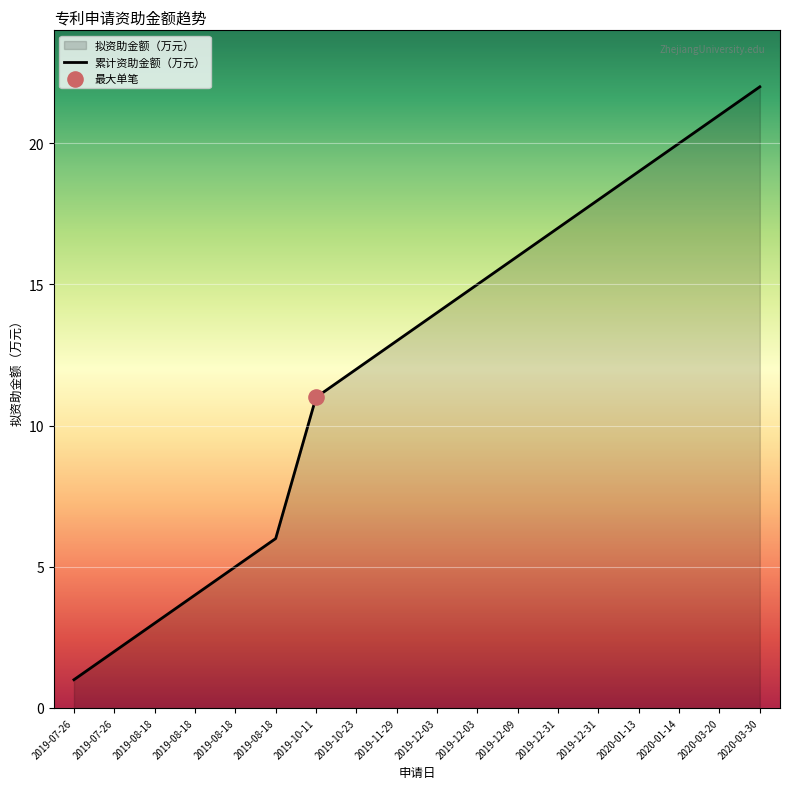

What is the change in value from 2019-08-18 to 2020-03-20?

+16